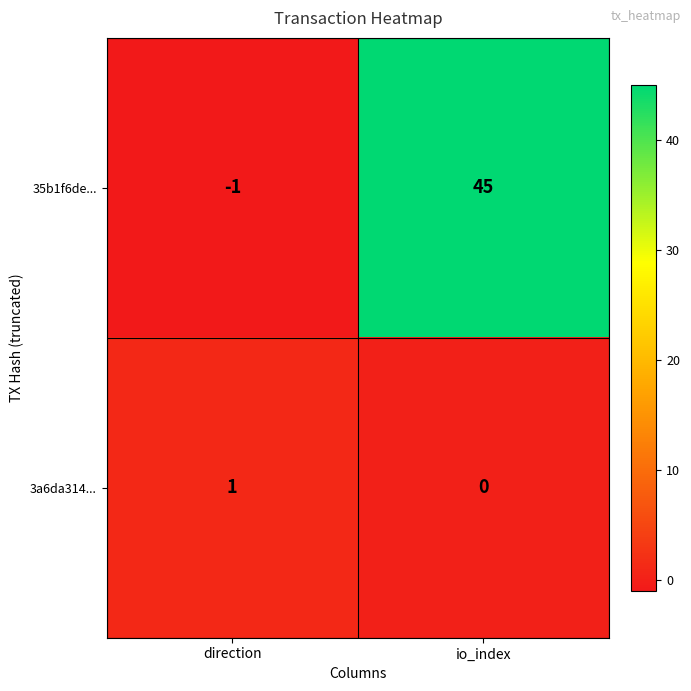

List the series in order of their peak value, highest first.

35b1f6de..., 3a6da314...